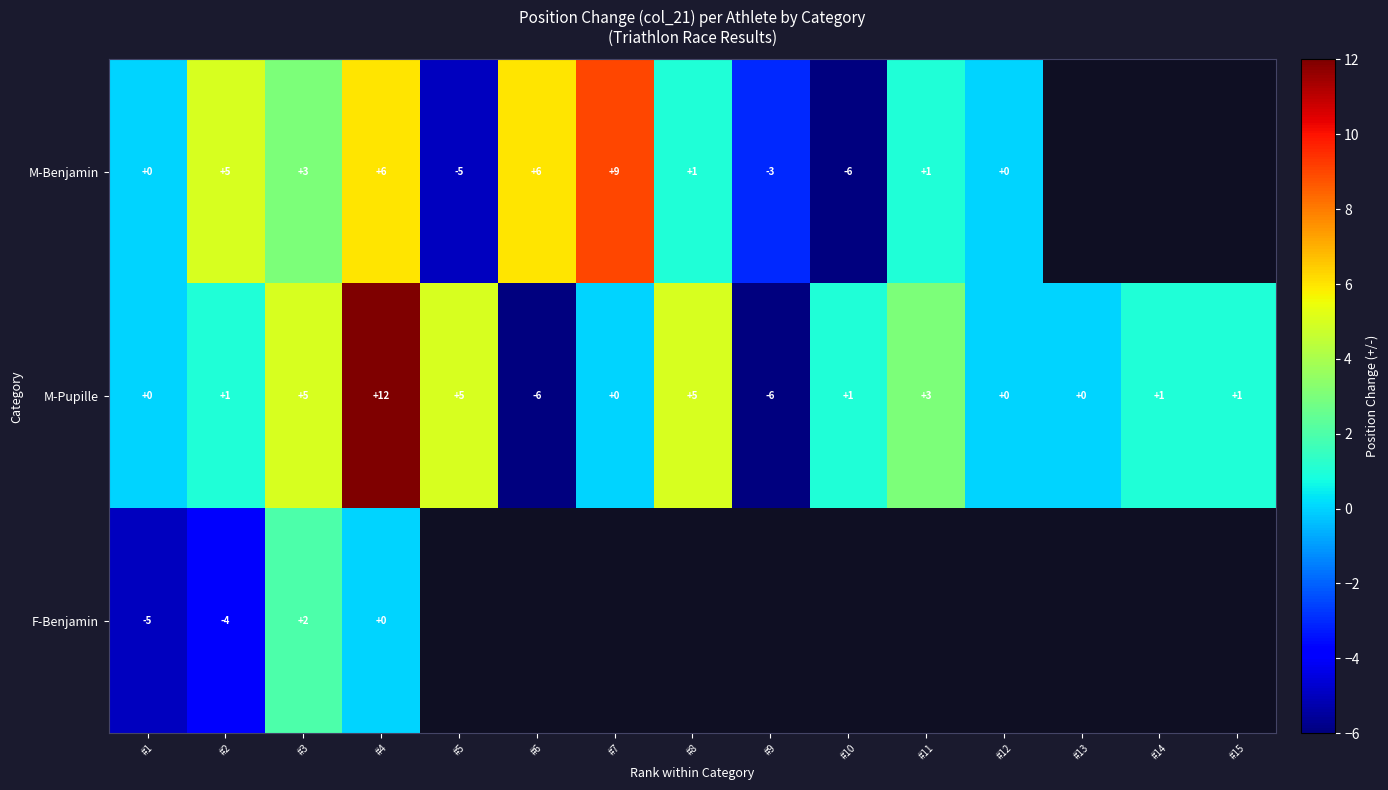

At #3, list the series in order from largest to smallest.

M-Pupille, M-Benjamin, F-Benjamin